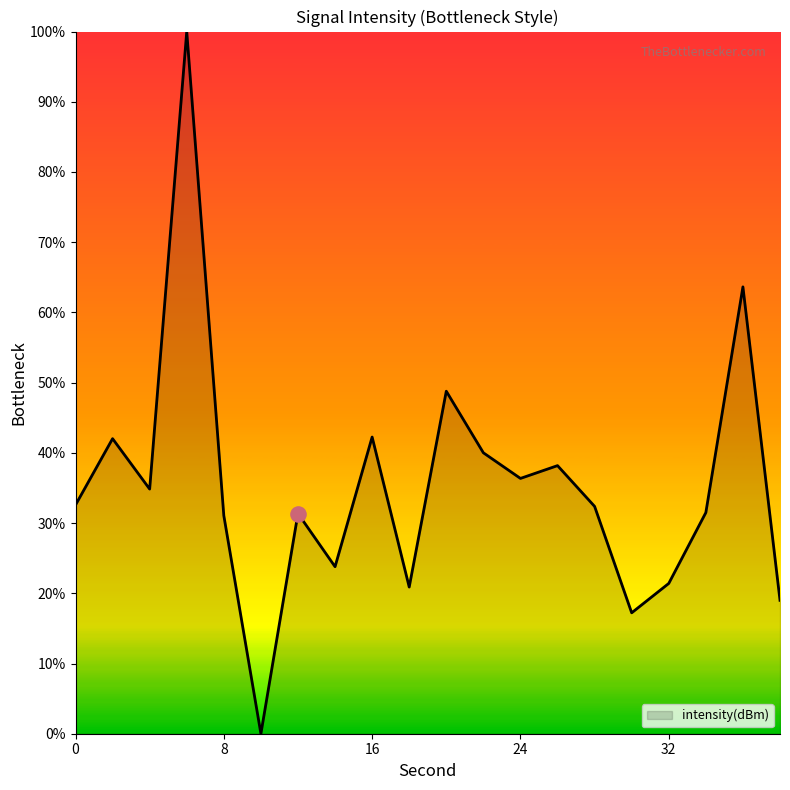

What is the maximum value shown in the chart?

100.0